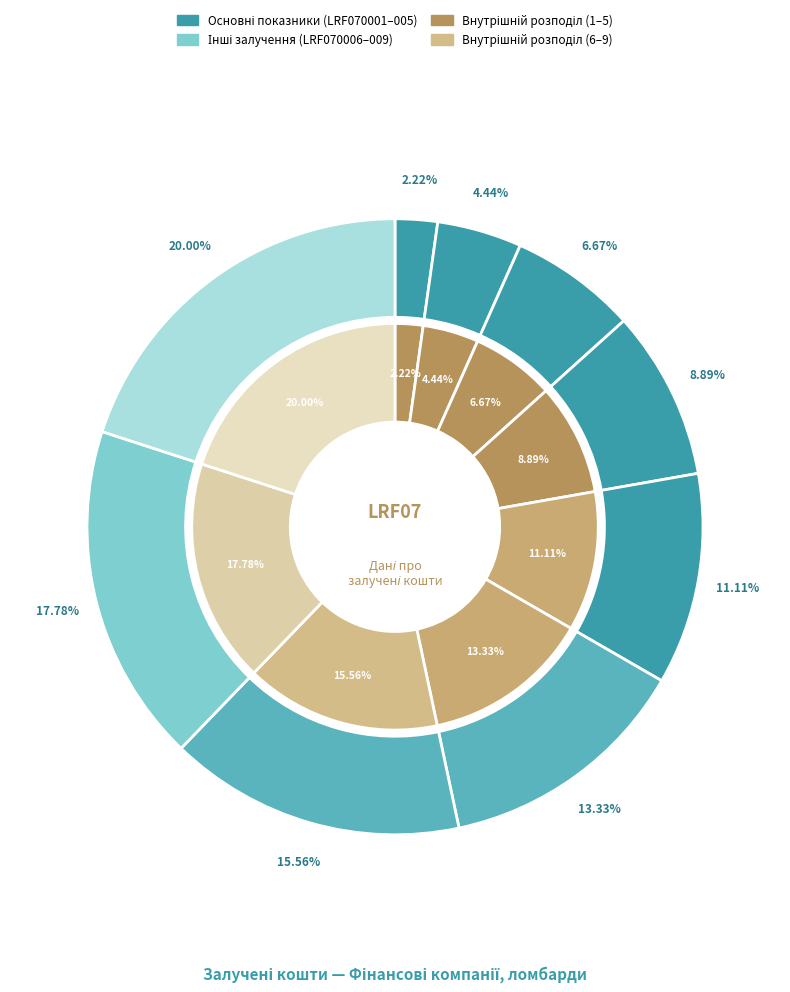

To the nearest percent, what is the average slice percentage?

11%